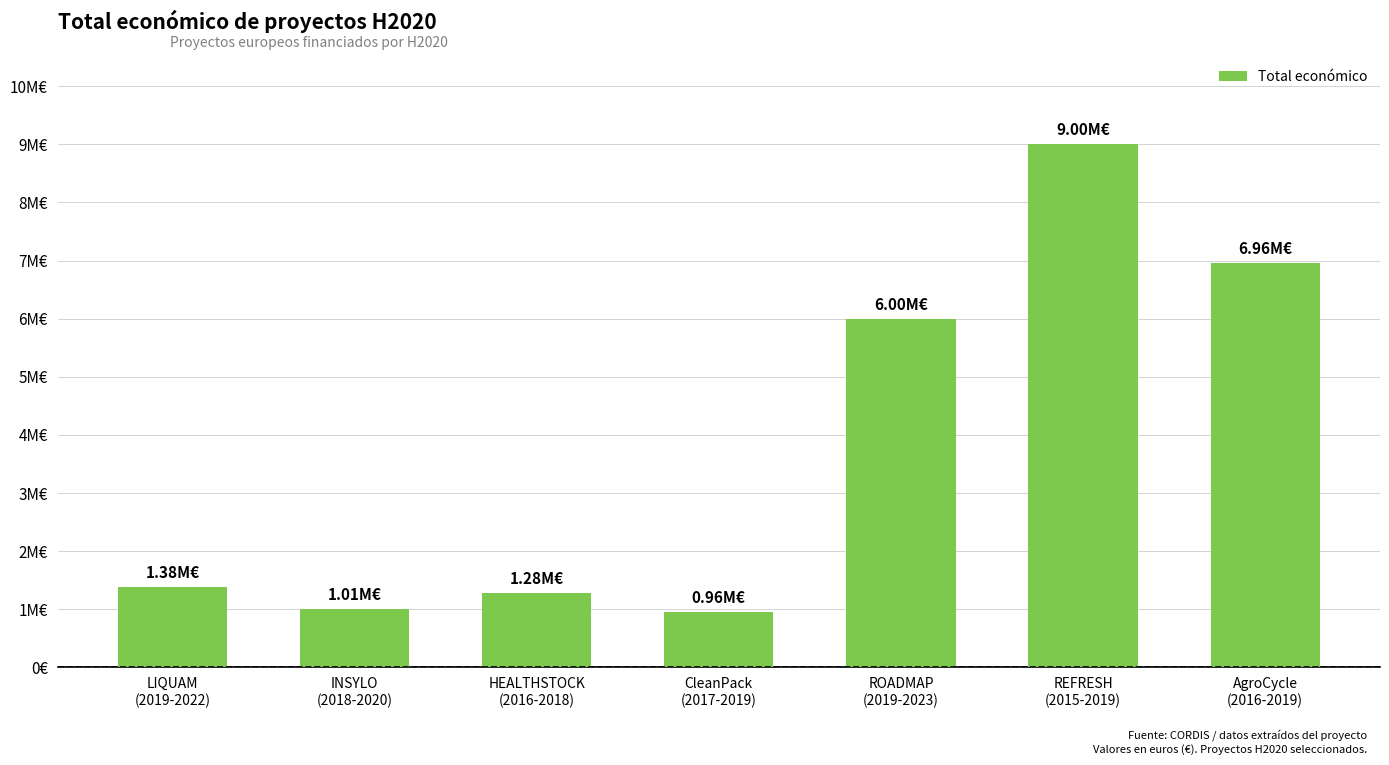

Which label corresponds to the smallest value in the chart?

CleanPack
(2017-2019)